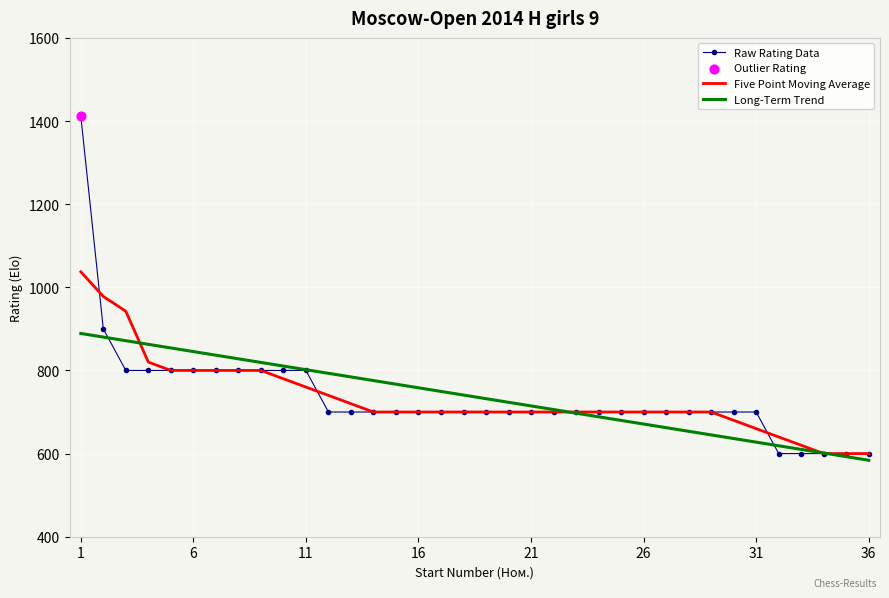

At how many categories does at least one series exceed 1097?

1